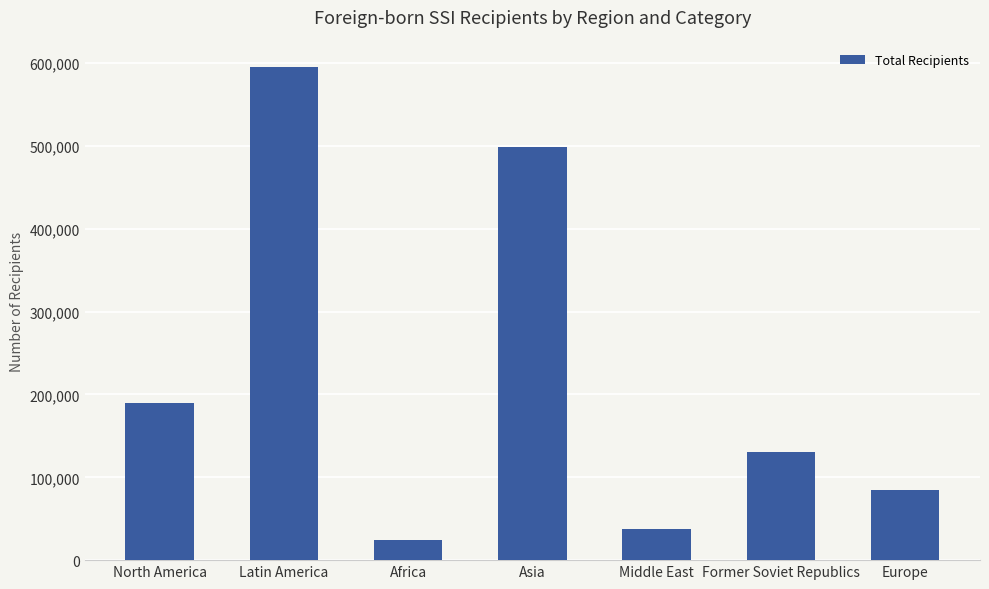

Reading left to right, what are all the values shown in this chart?

189357	595258	23841	498796	38138	130932	84750